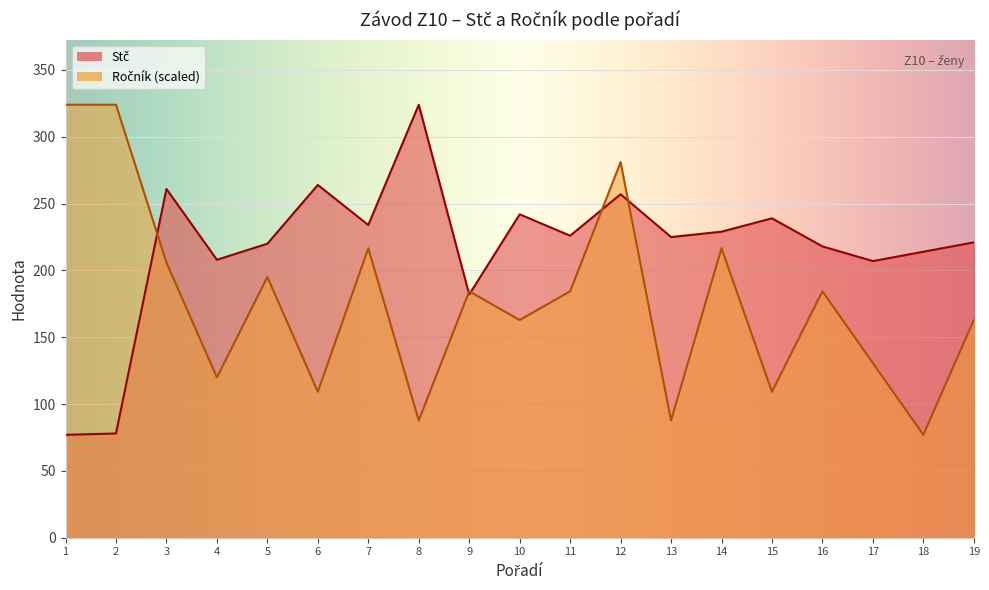

True or false: Ročník and Stč cross at least once.

True